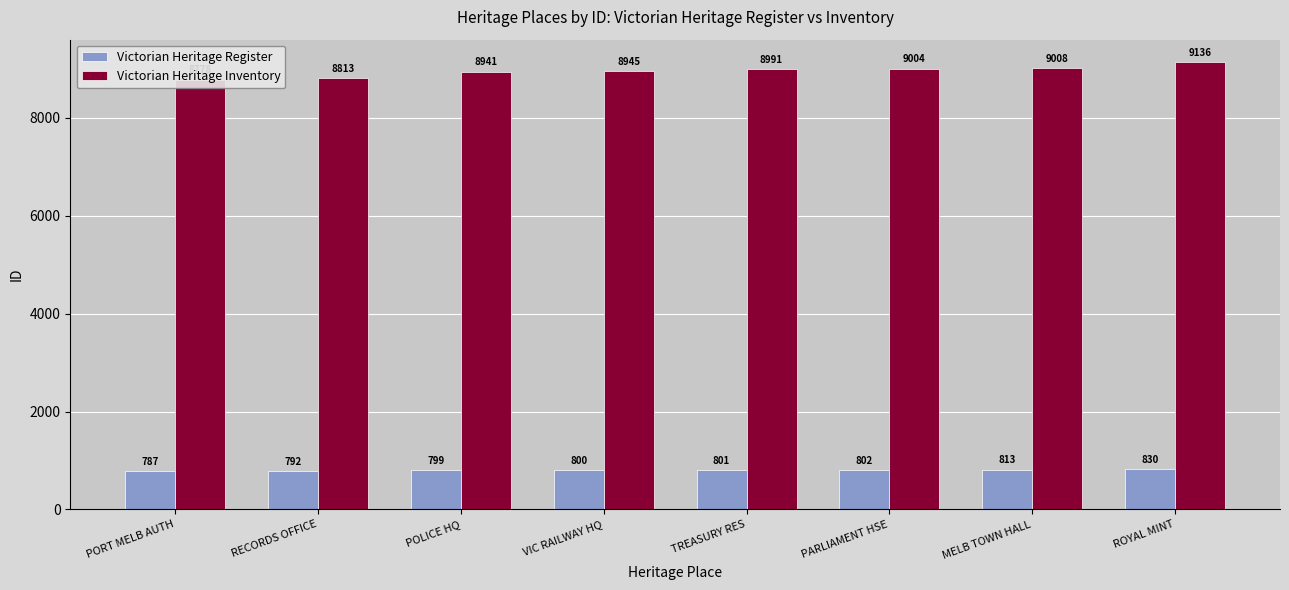

Which label corresponds to the largest value in the chart?

ROYAL MINT